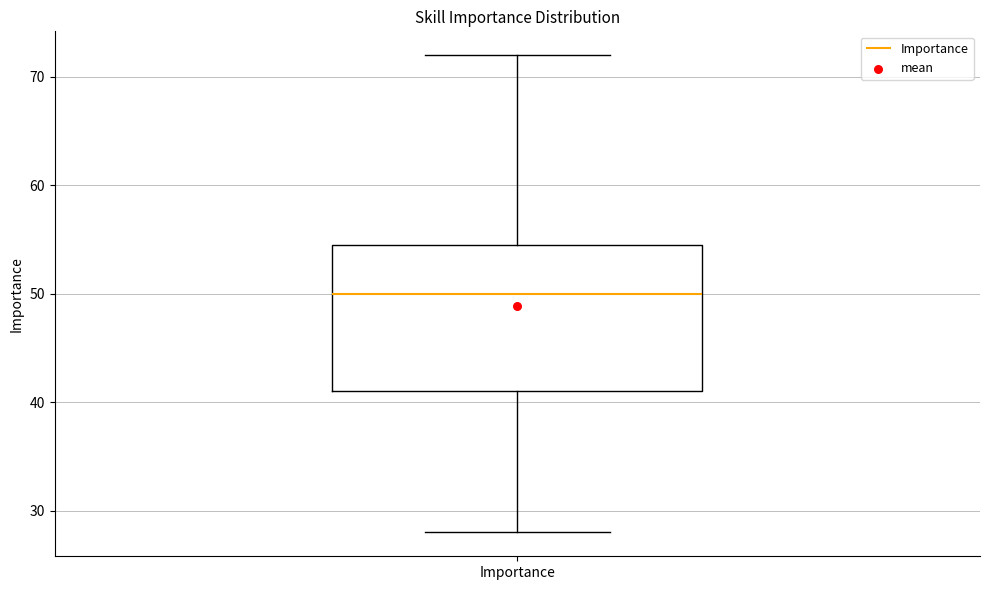

Where does the upper whisker of the box for Importance end on the y-axis? The values are not printed on the chart, so give them approximately, as read against the axis.

72